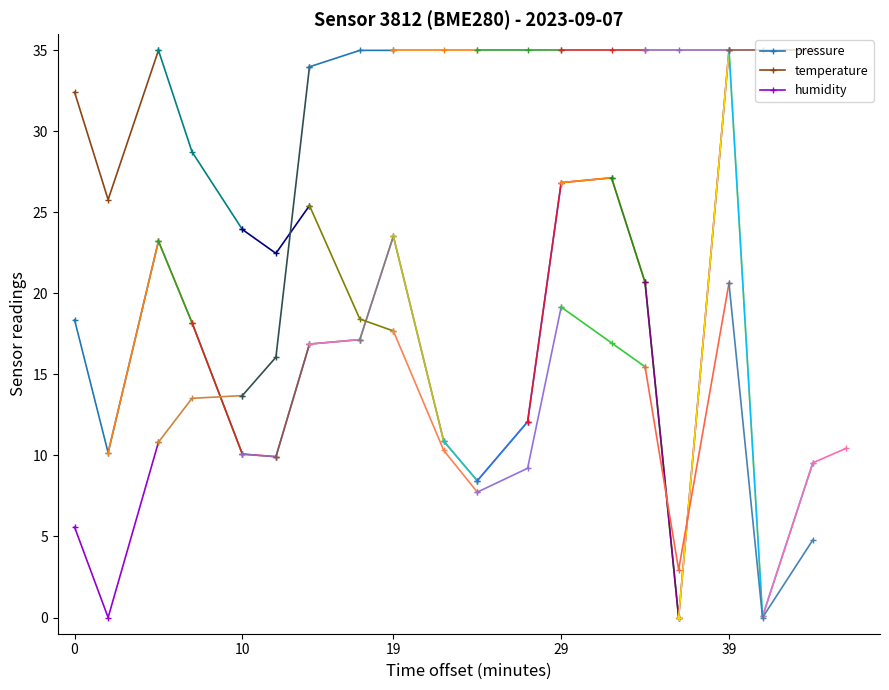

The temperature series shows 20.1 at 19. True or false?

False